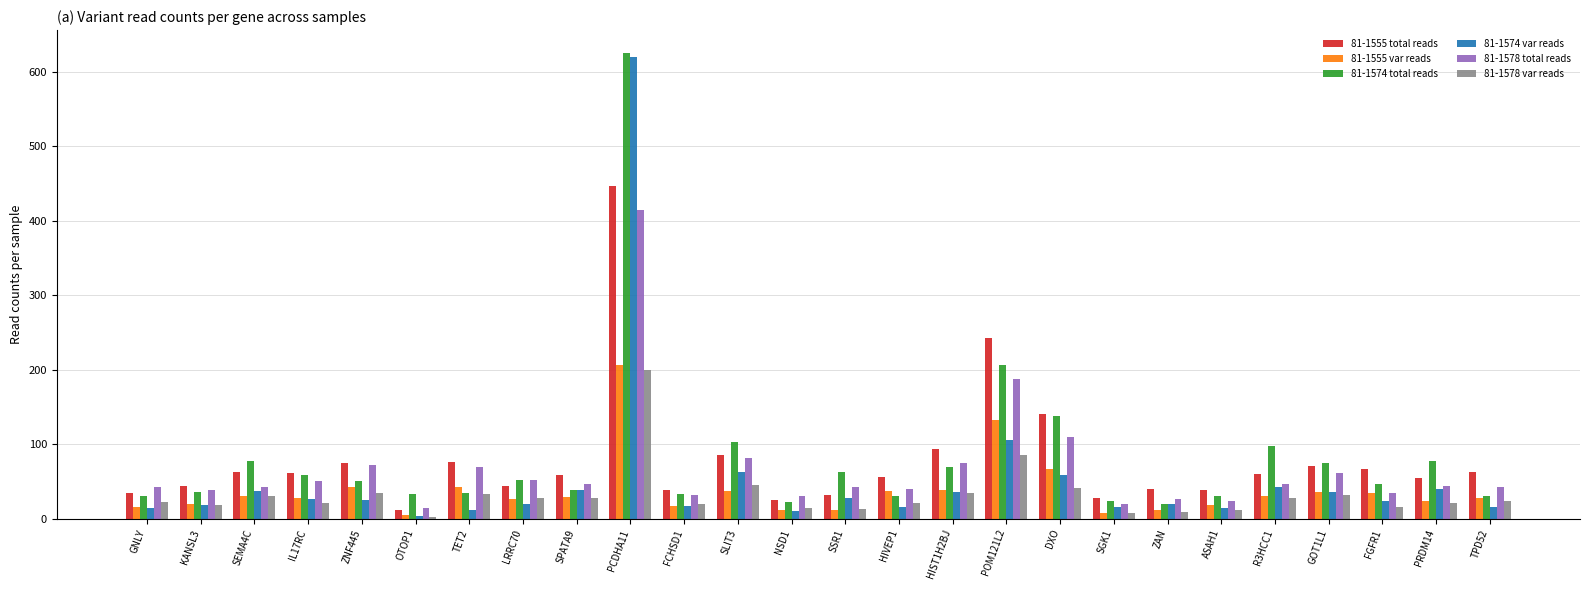

Are the bars horizontal?

No